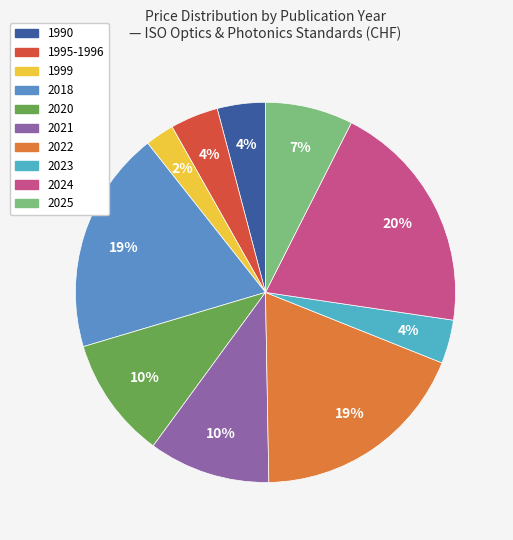

To the nearest percent, what is the difference between the 1990 and 2020 slice percentages?

6%